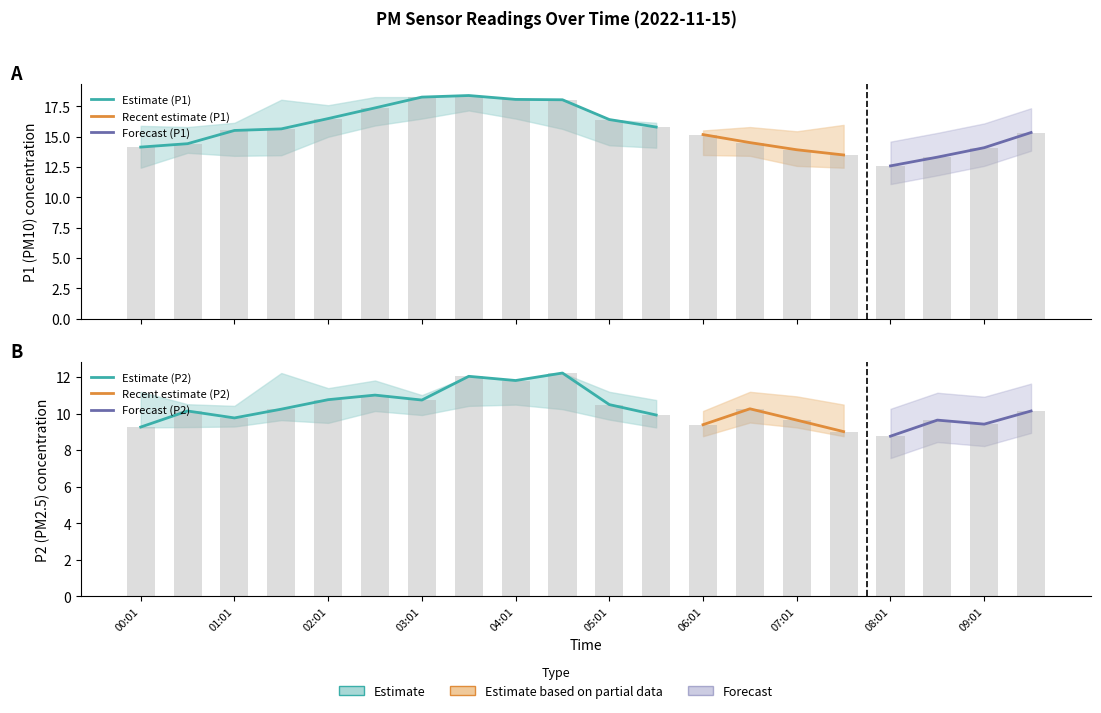

What is the value of the P1 bar at the 16th from the left?

13.5